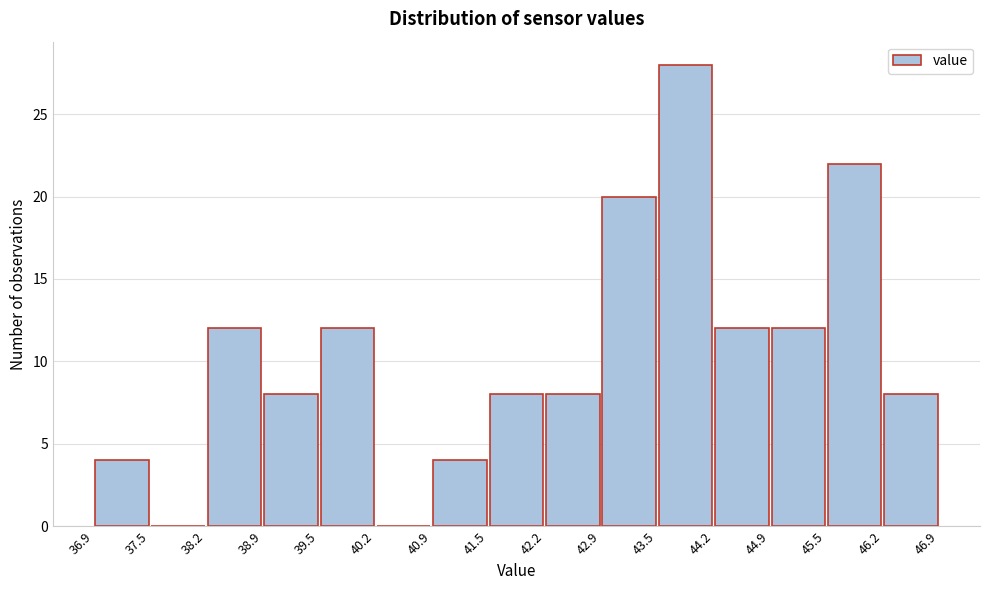

Reading left to right, list every bar in this chart as the range it spans on the x-axis followed by its height. The values are not printed on the chart, so give them approximately, as read against the axis.

36.9 to 37.5: 4
37.5 to 38.2: 0
38.2 to 38.9: 12
38.9 to 39.5: 8
39.5 to 40.2: 12
40.2 to 40.9: 0
40.9 to 41.5: 4
41.5 to 42.2: 8
42.2 to 42.9: 8
42.9 to 43.5: 20
43.5 to 44.2: 28
44.2 to 44.9: 12
44.9 to 45.5: 12
45.5 to 46.2: 22
46.2 to 46.9: 8